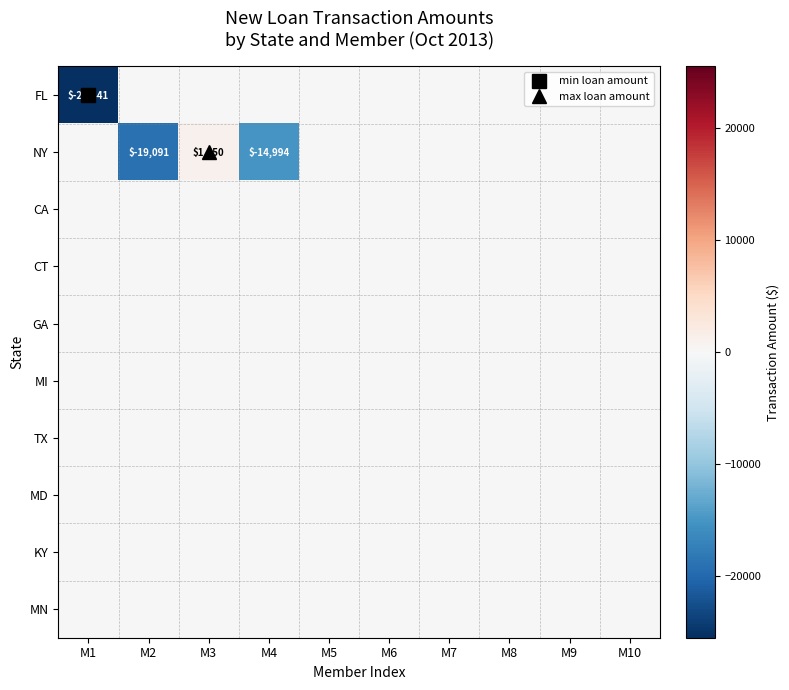

What is the maximum value shown in the chart?

1050.3